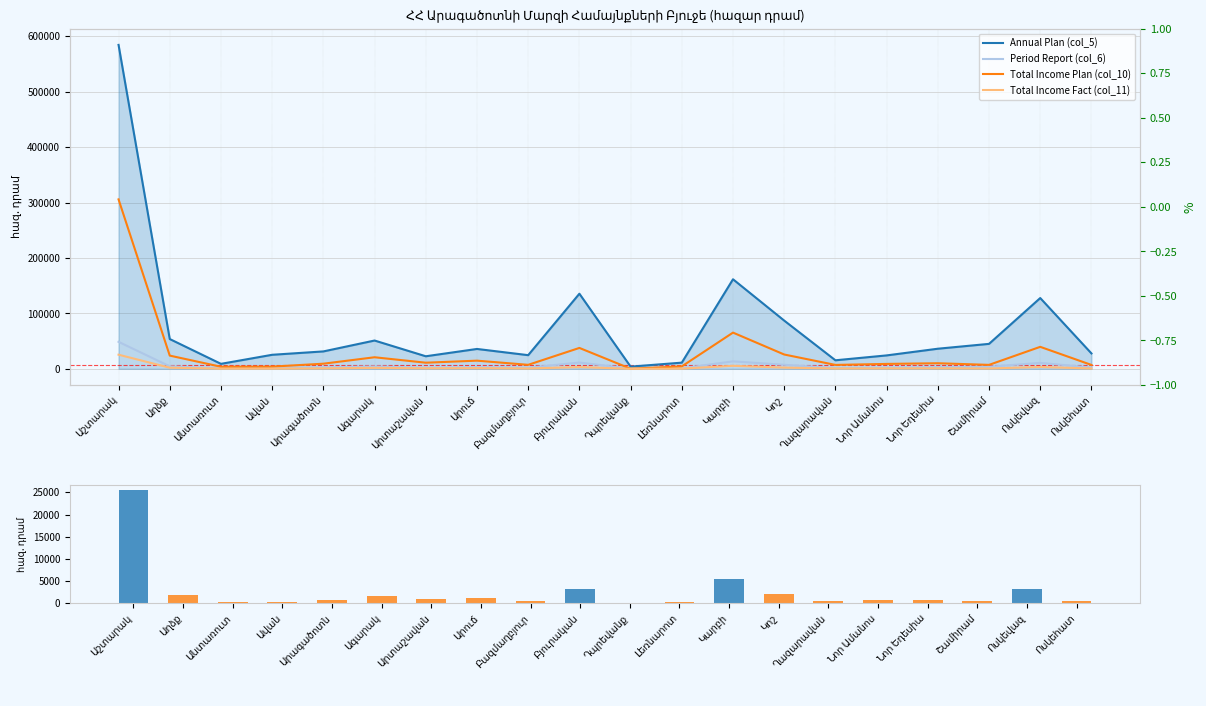

Where is Period Report (col_6) nearest to the value 24515?

Կարբի